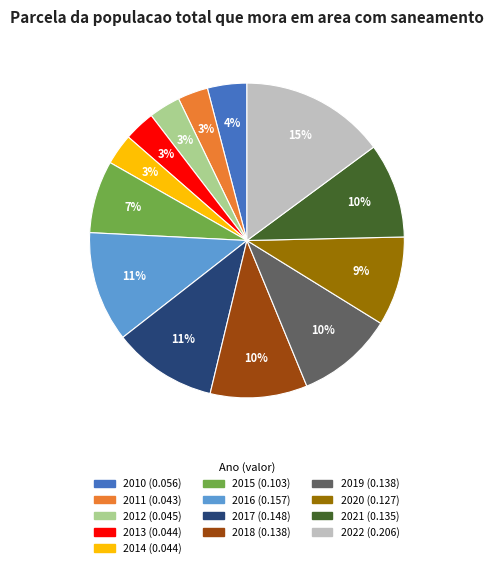

Is the sum of 2022 and 2019 greater than half?

No